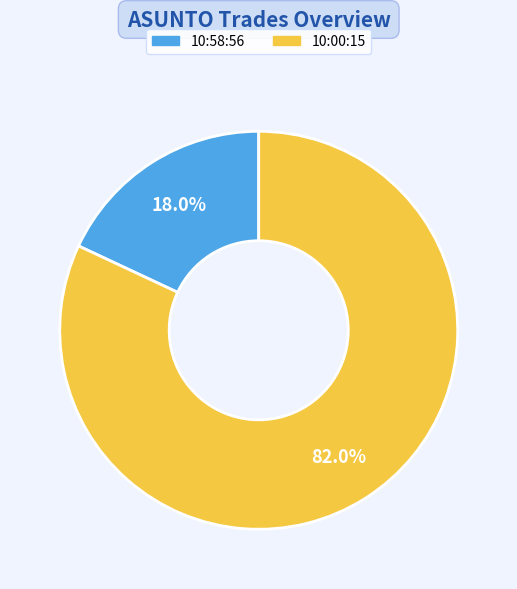

True or false: 10:58:56 accounts for 18% of the total.

True